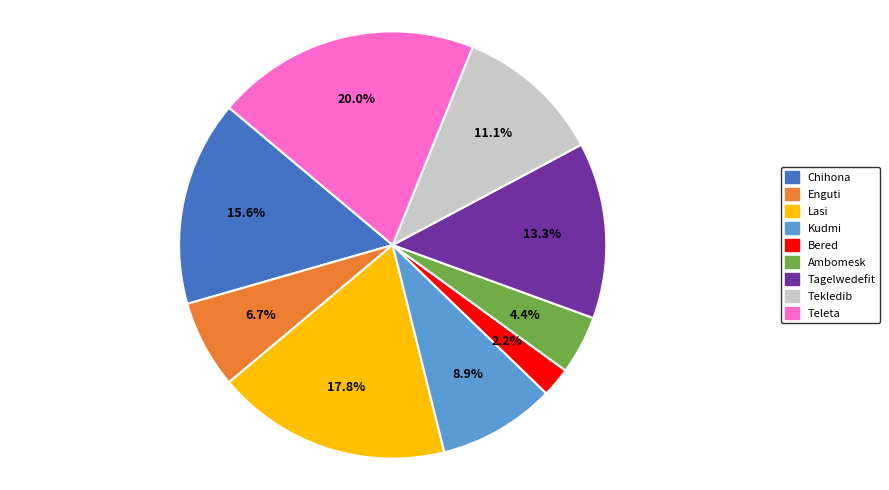

To the nearest percent, what is the average slice percentage?

11%